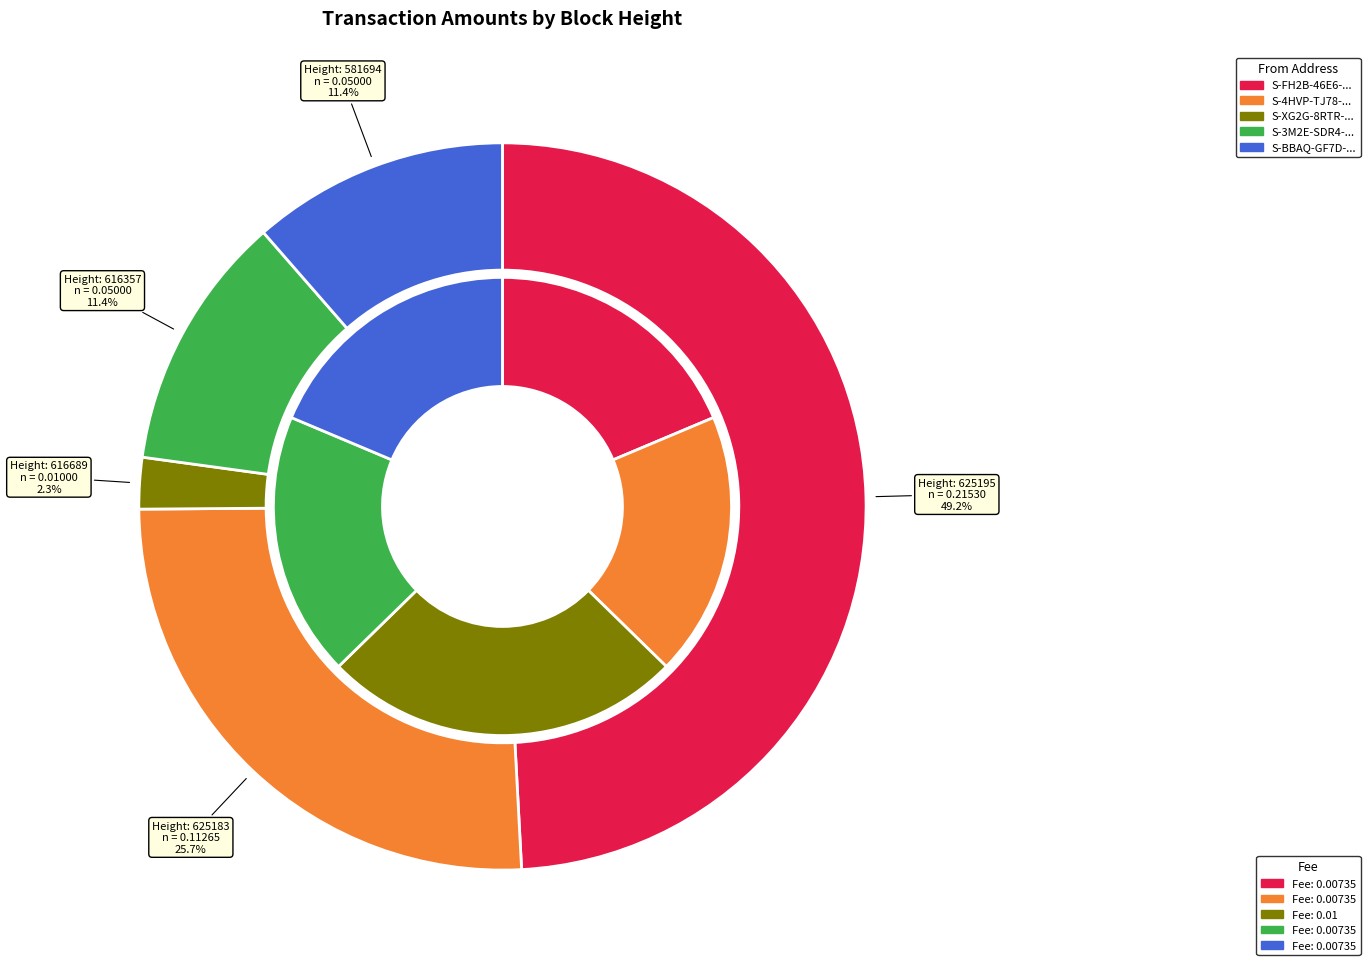

Which slice is the smallest?

616689